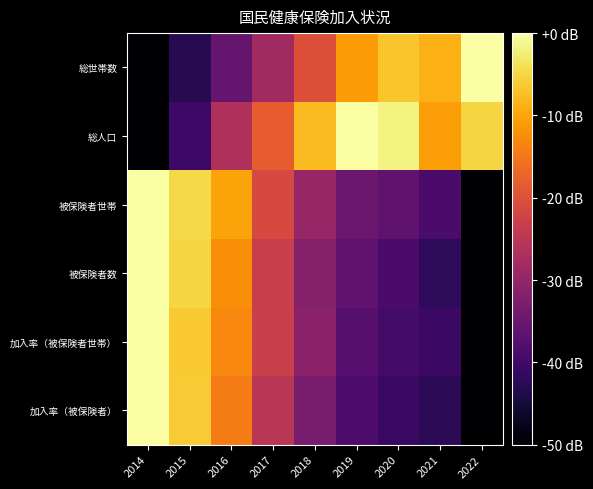

Rank the series at 2021 from lowest to highest value.

加入率（被保険者）, 被保険者数, 加入率（被保険者世帯）, 被保険者世帯, 総人口, 総世帯数